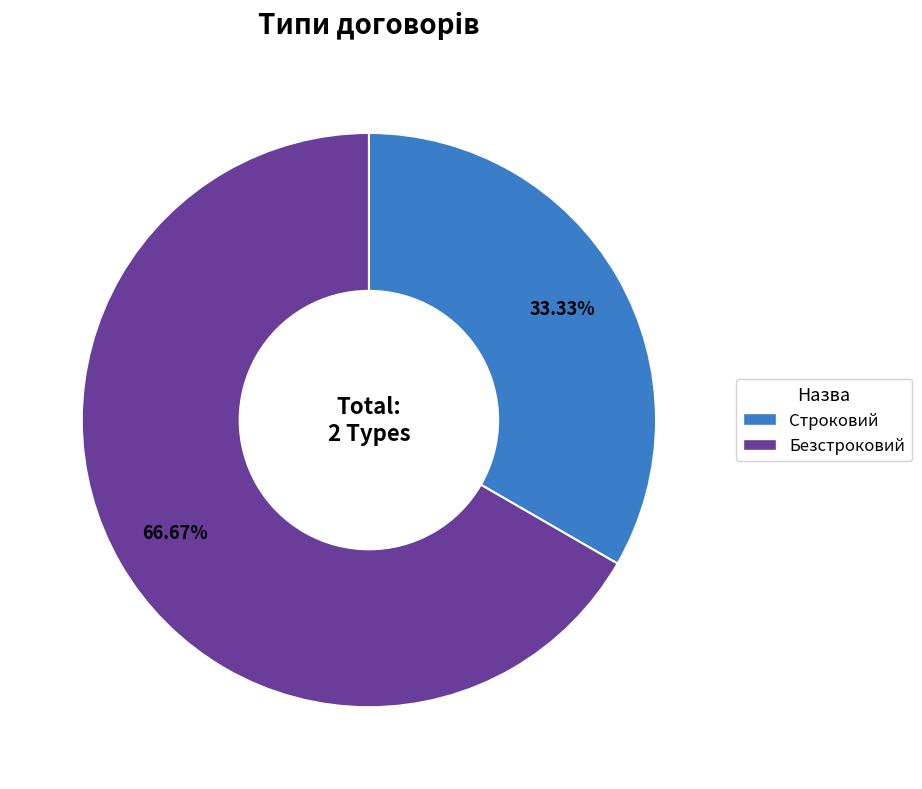

What percentage do Безстроковий and Строковий together represent?

100.0%